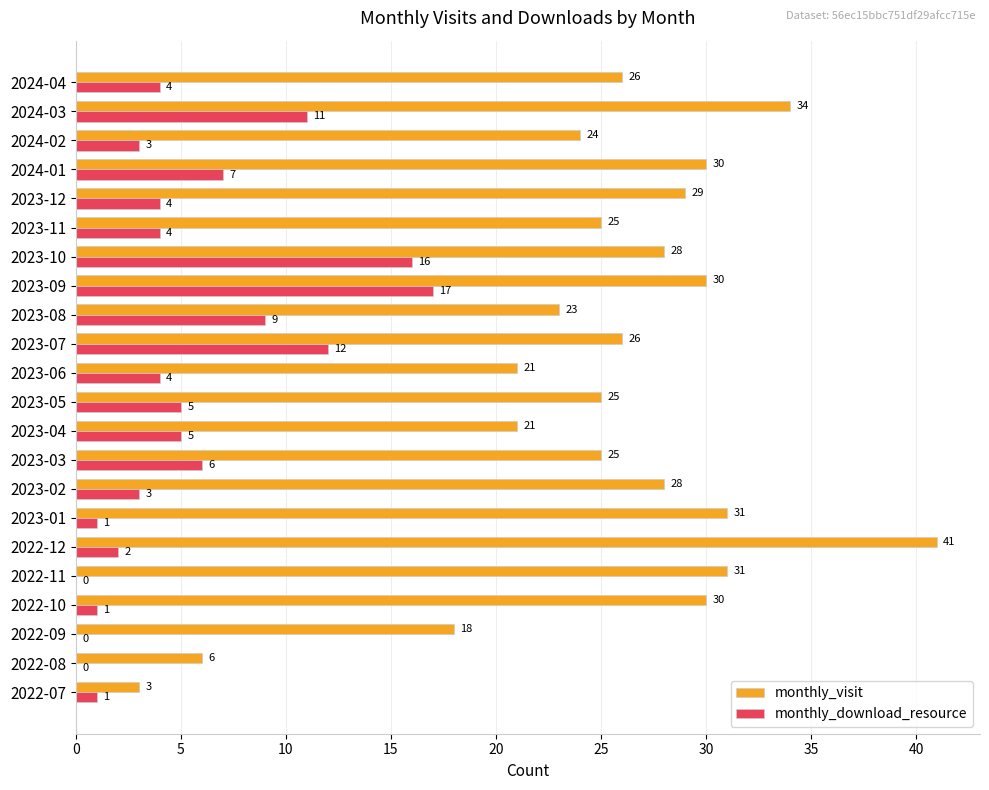

What value does the monthly_visit series have at 2023-01?

31